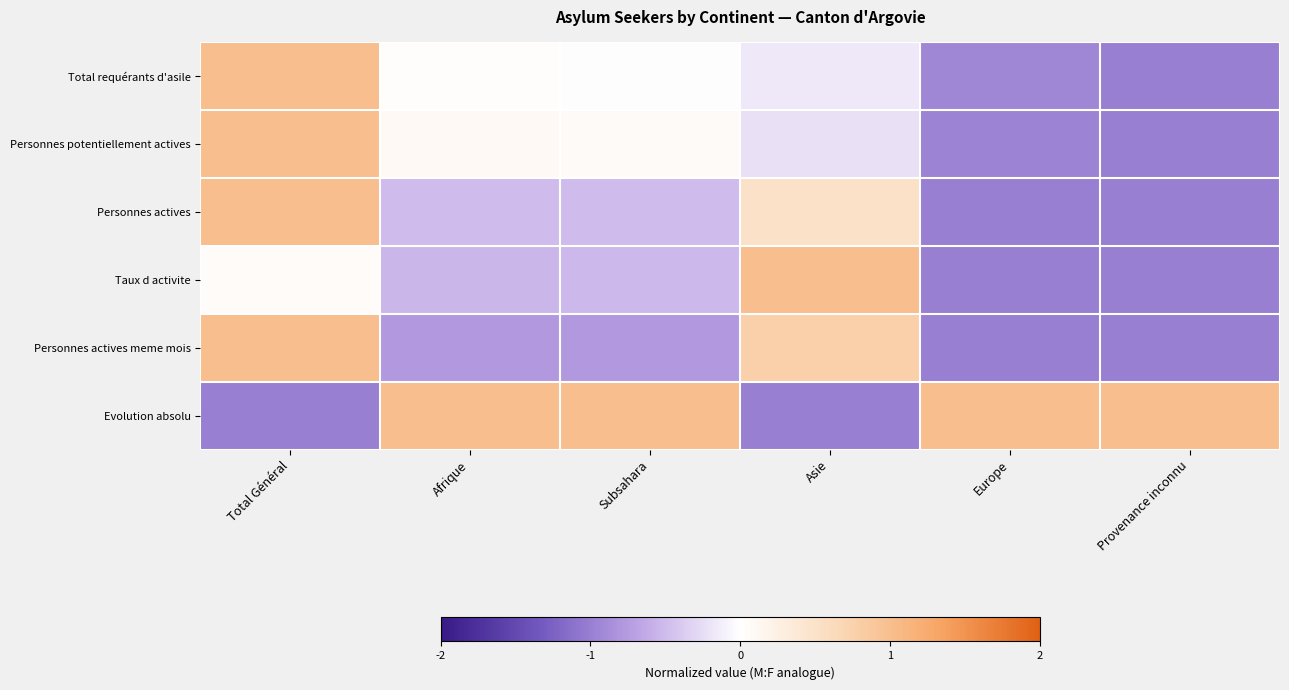

Reading left to right, transcribe all the data shown in this chart.

Total requérants d'asile: Total Général=1.0	Afrique=0.0	Subsahara=-0.0	Asie=-0.2	Europe=-0.9	Provenance inconnu=-1.0
Personnes potentiellement actives: Total Général=1.0	Afrique=0.1	Subsahara=0.1	Asie=-0.2	Europe=-1.0	Provenance inconnu=-1.0
Personnes actives: Total Général=1.0	Afrique=-0.5	Subsahara=-0.5	Asie=0.5	Europe=-1.0	Provenance inconnu=-1.0
Taux d activite: Total Général=0.0	Afrique=-0.5	Subsahara=-0.5	Asie=1.0	Europe=-1.0	Provenance inconnu=-1.0
Personnes actives meme mois: Total Général=1.0	Afrique=-0.8	Subsahara=-0.8	Asie=0.8	Europe=-1.0	Provenance inconnu=-1.0
Evolution absolu: Total Général=-1.0	Afrique=1.0	Subsahara=1.0	Asie=-1.0	Europe=1.0	Provenance inconnu=1.0